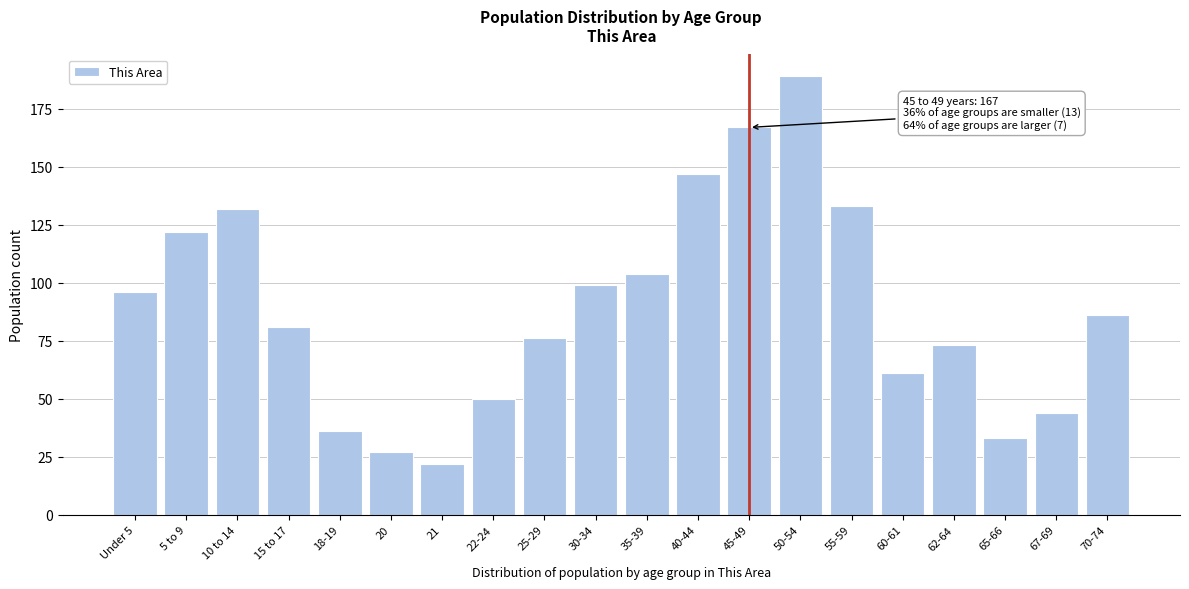

Reading left to right, list all the values displayed in this chart.

Under 5=96	5 to 9=122	10 to 14=132	15 to 17=81	18-19=36	20=27	21=22	22-24=50	25-29=76	30-34=99	35-39=104	40-44=147	45-49=167	50-54=189	55-59=133	60-61=61	62-64=73	65-66=33	67-69=44	70-74=86